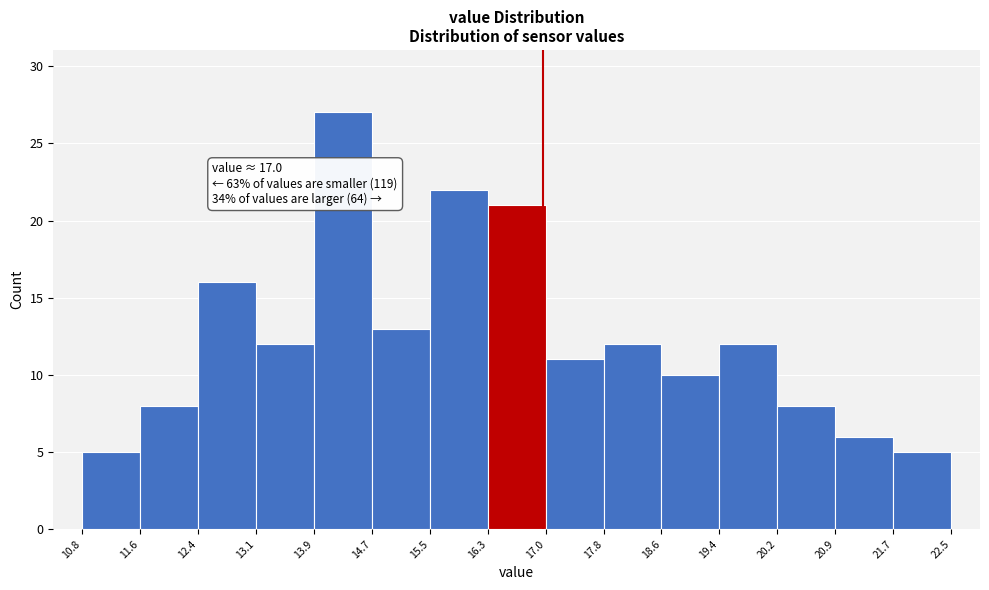

Over which range of the x-axis is the bar tallest?

13.9 to 14.7